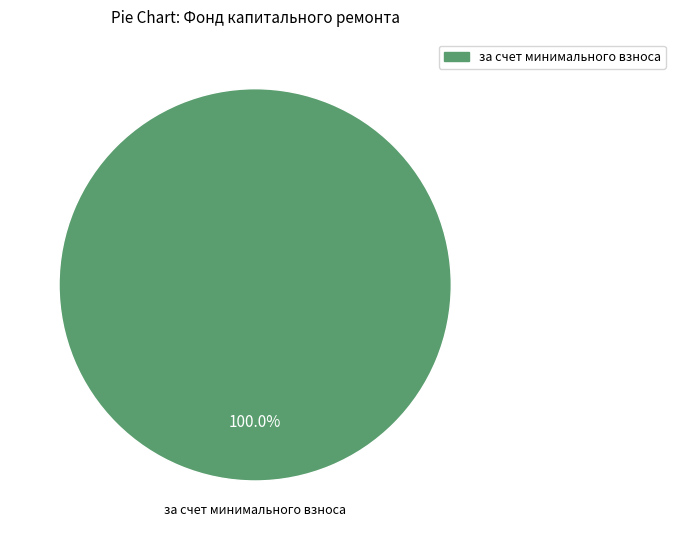

How many slices are in this pie chart?

1